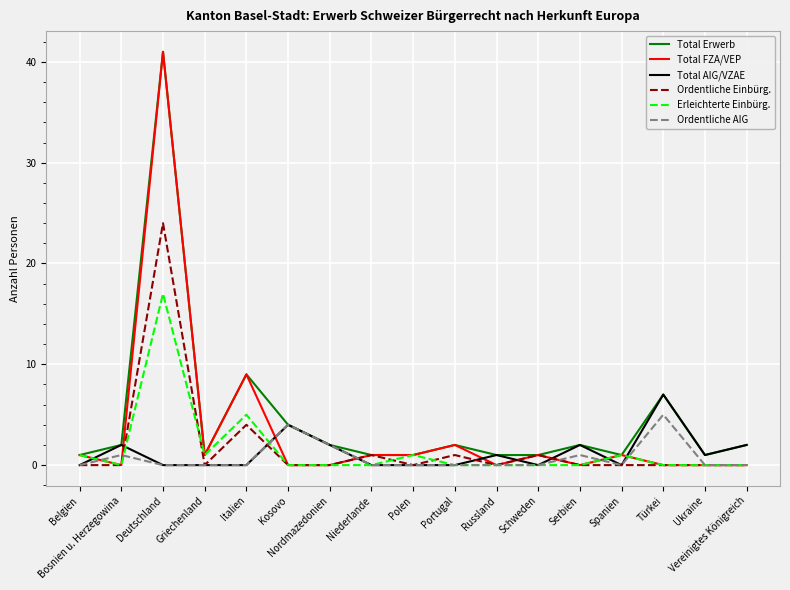

True or false: Total AIG/VZAE and Total FZA/VEP intersect in this chart.

True